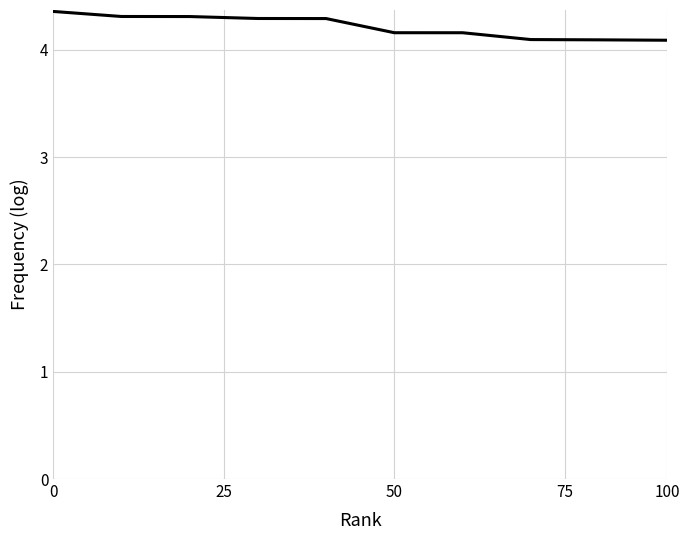

What is the difference between the maximum and minimum values?

0.3